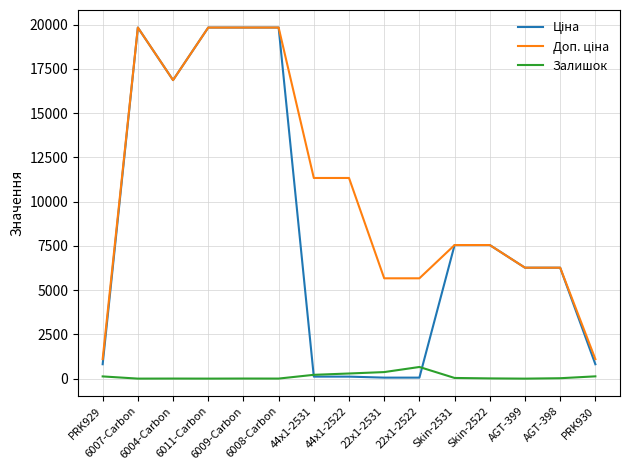

What is the greatest value displayed?

19831.1